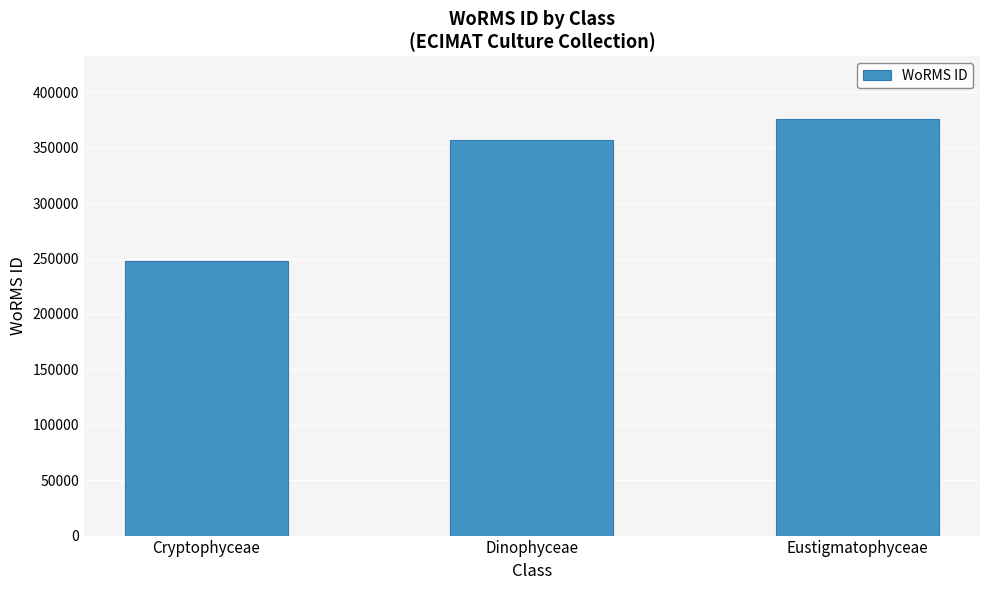

List the labels in order of value, smallest first.

Cryptophyceae, Dinophyceae, Eustigmatophyceae